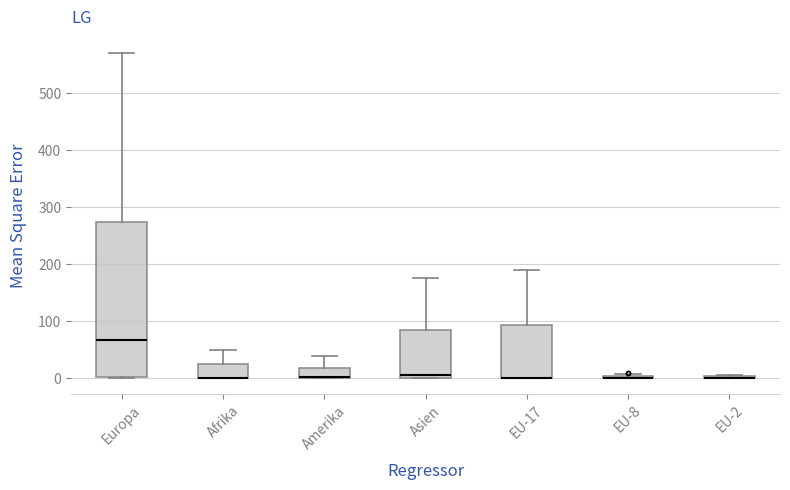

Where does the upper whisker of the box for Afrika end on the y-axis? The values are not printed on the chart, so give them approximately, as read against the axis.

50